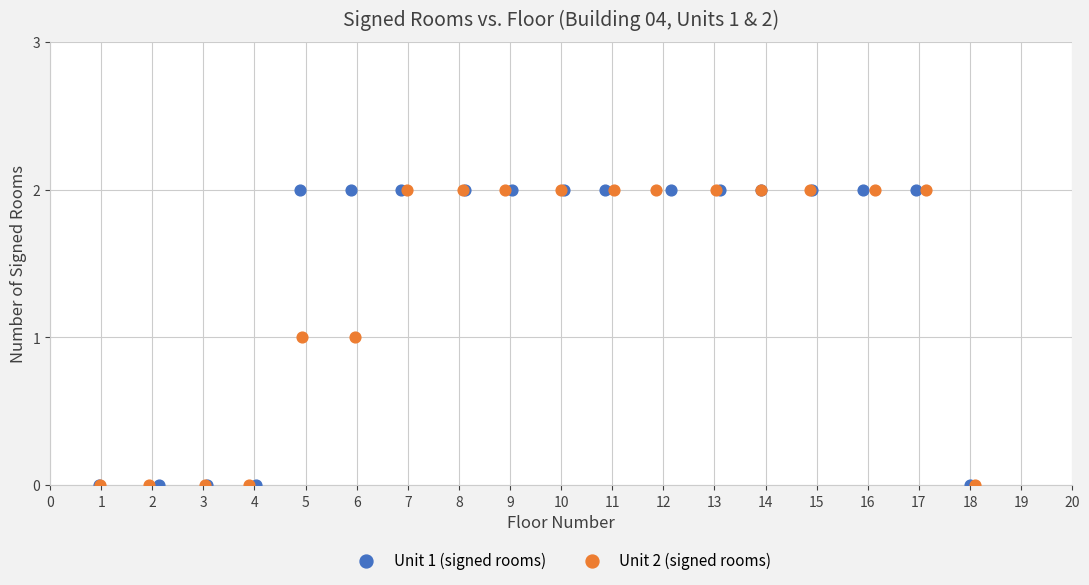

What are all the series names shown in the legend?

Unit 1 (signed rooms), Unit 2 (signed rooms)